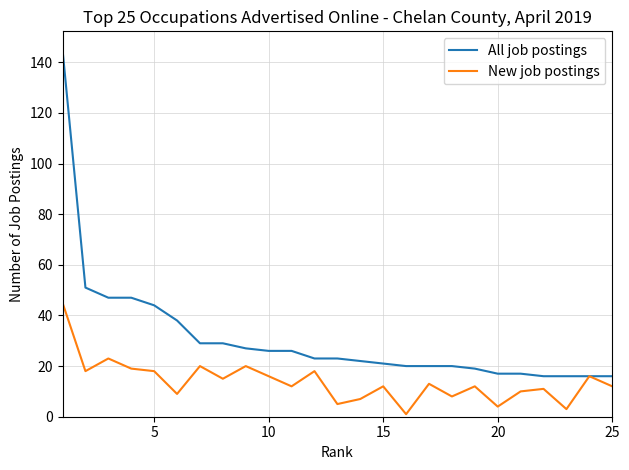

Which series has the widest spread of values?

All job postings